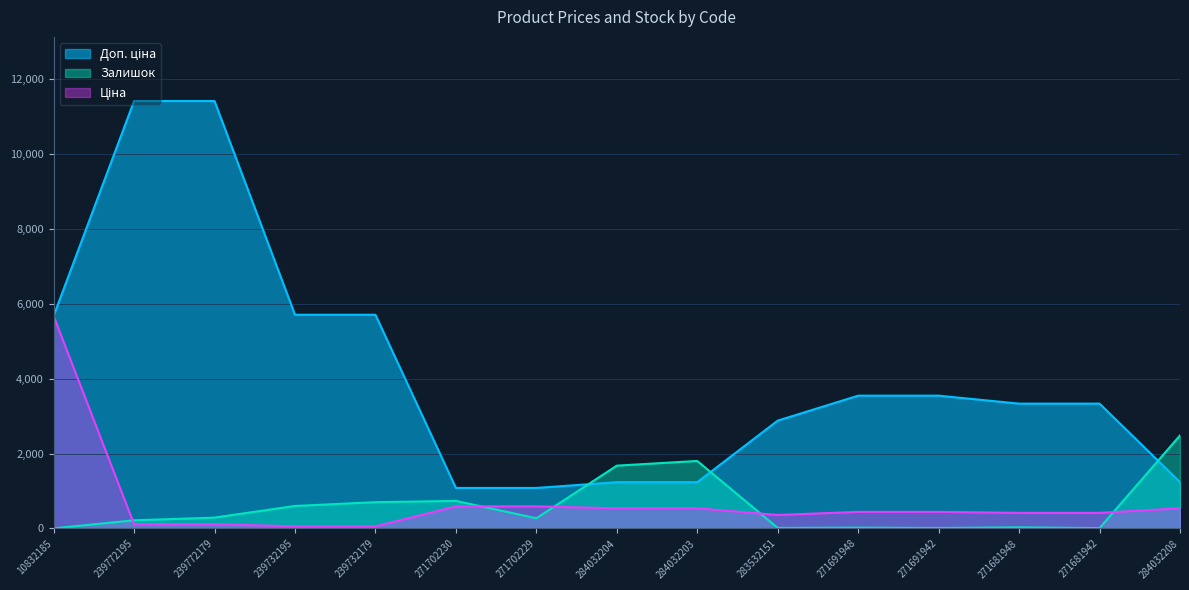

In Ціна, how many points are lower than both neighbors (excluding endpoints)?

1